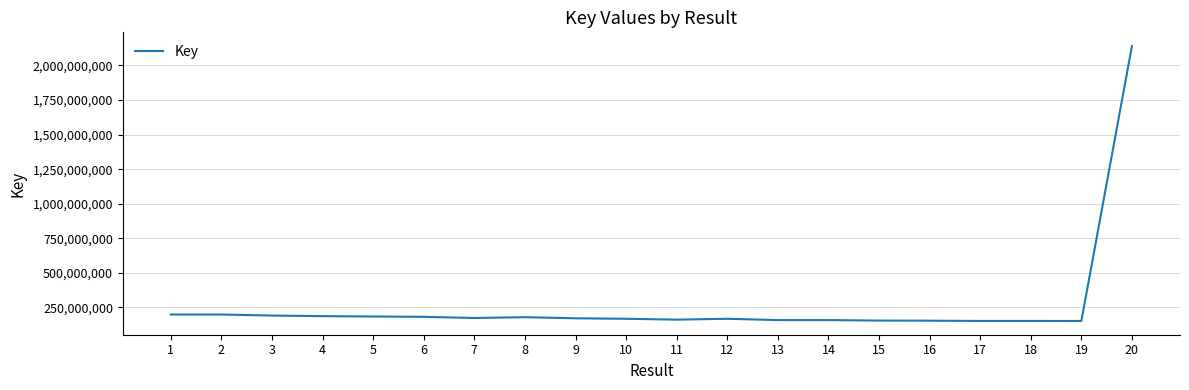

What is the change in value from 12 to 16?

-13709442